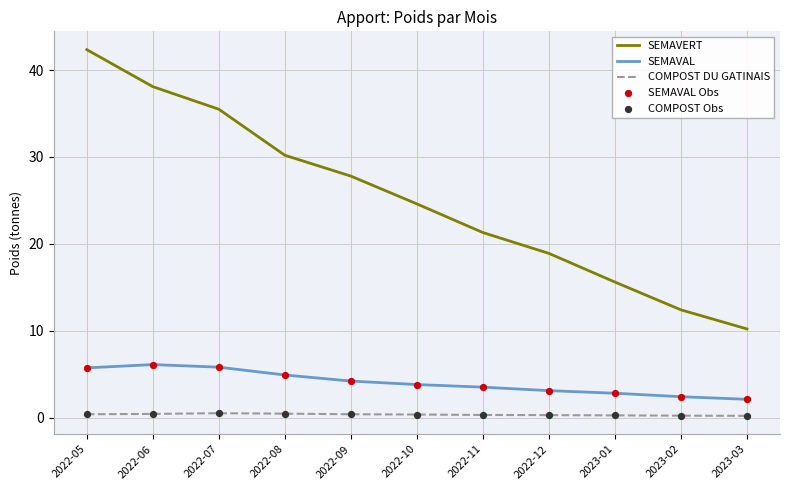

At how many categories does at least one series exceed 7?

11